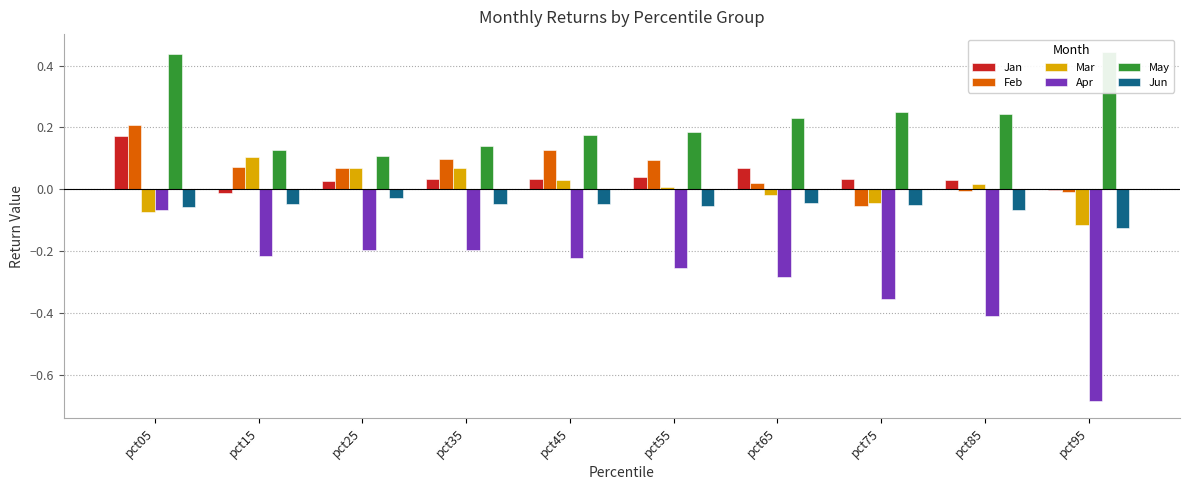

Where does the Mar series first go above 0?

pct15